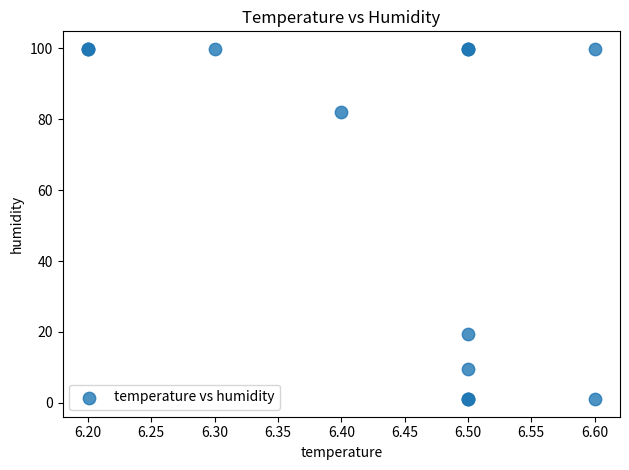

What Y value in the scatter plot is closest to 50?

19.3